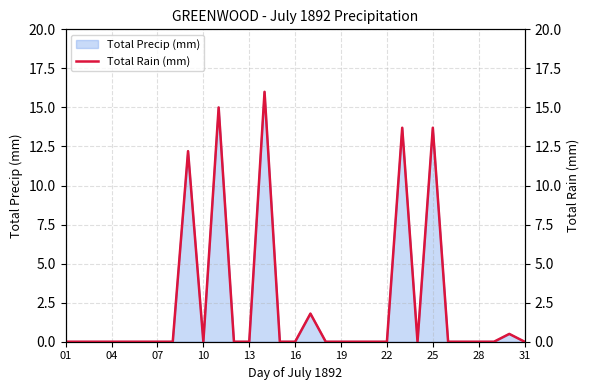

At which category does the chart reach its minimum across all series?

01